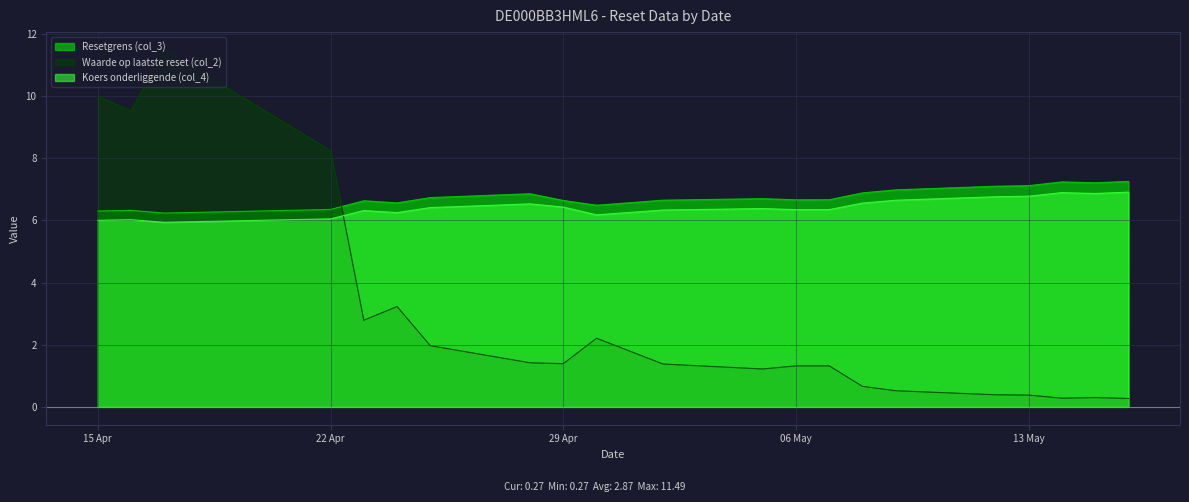

What are all the series names shown in the legend?

Resetgrens (col_3), Waarde op laatste reset (col_2), Koers onderliggende (col_4)